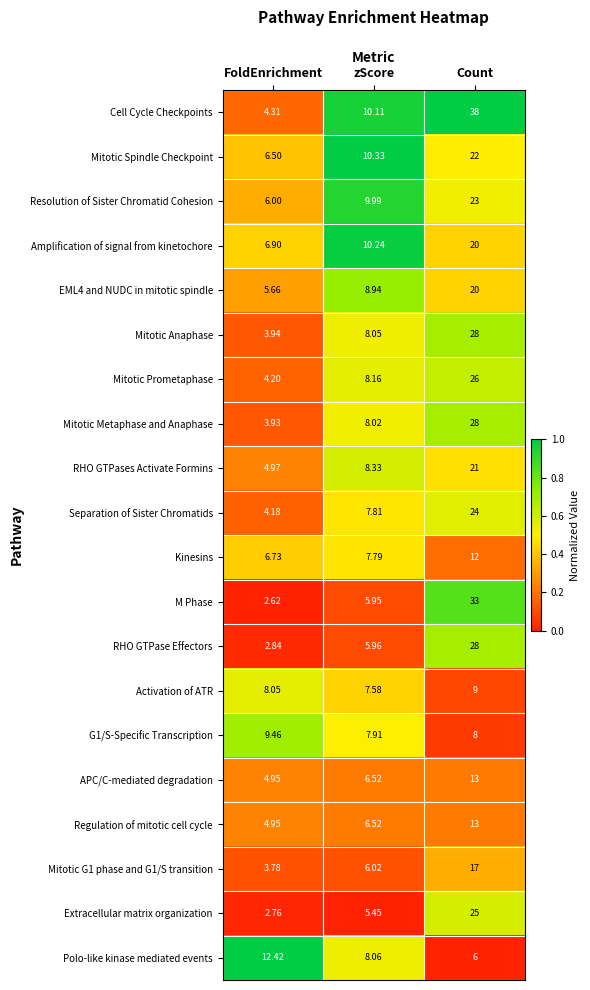

Is the value of Mitotic Spindle Checkpoint at zScore greater than the value of RHO GTPase Effectors at Count?

No